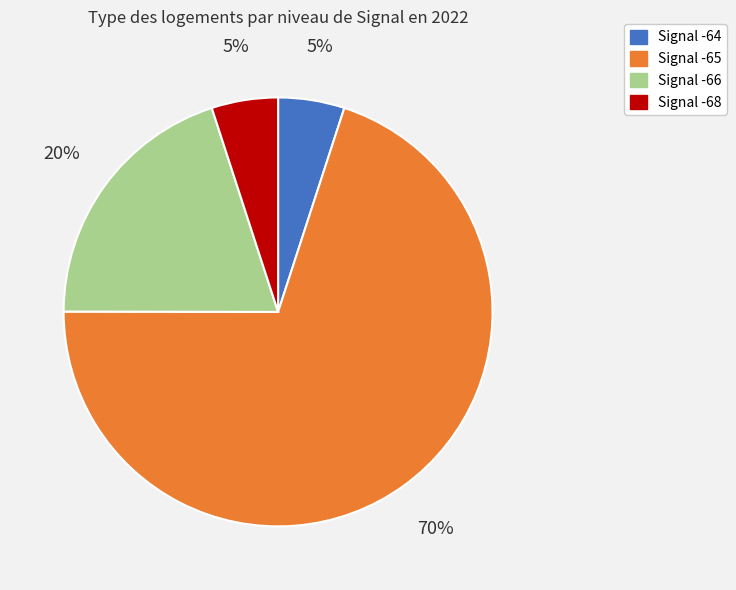

How many segments does this pie chart have?

4